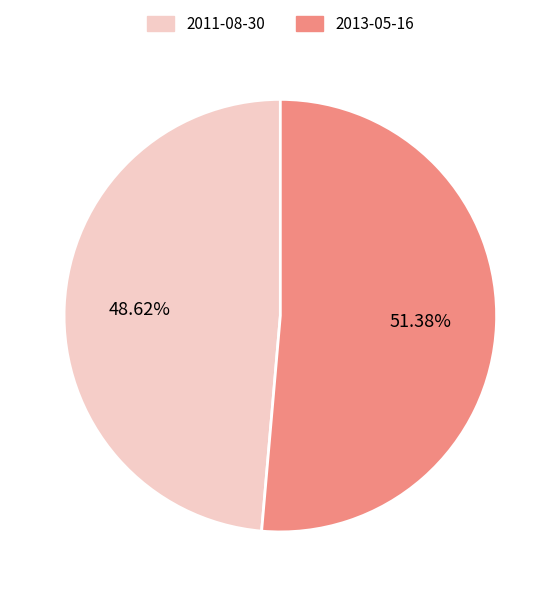

What percentage is NOT represented by 2011-08-30?

51.4%